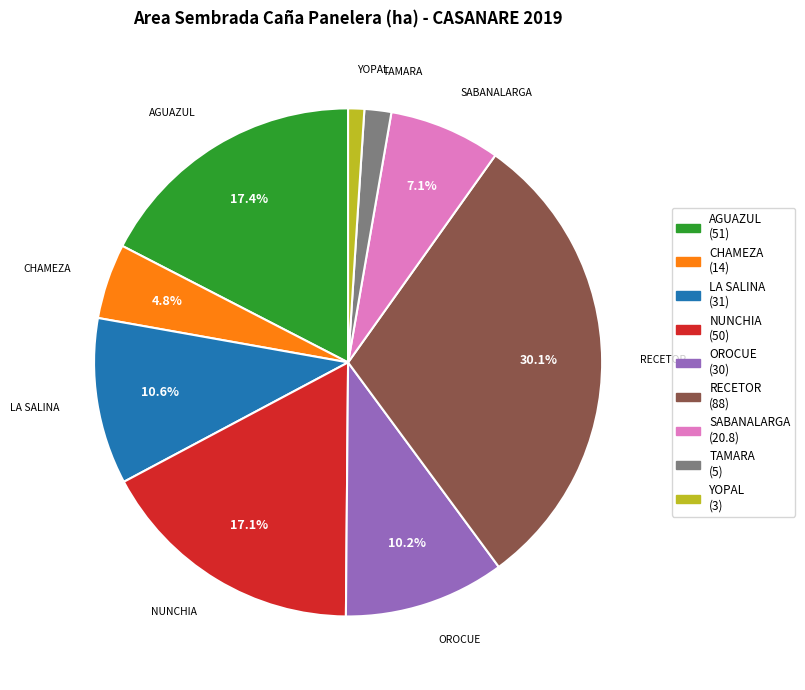

What percentage is the LA SALINA slice, to the nearest percent?

11%